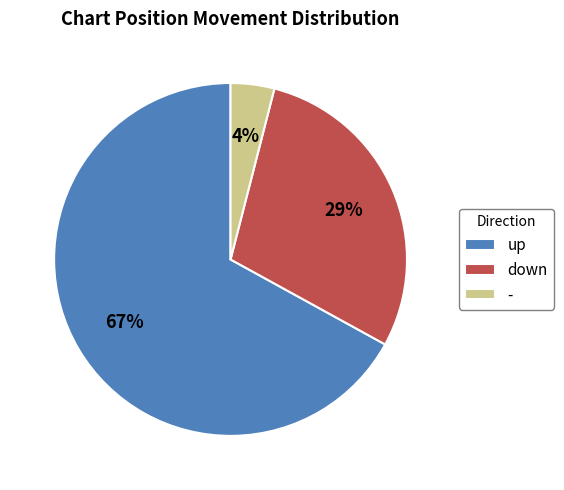

How many segments does this pie chart have?

3